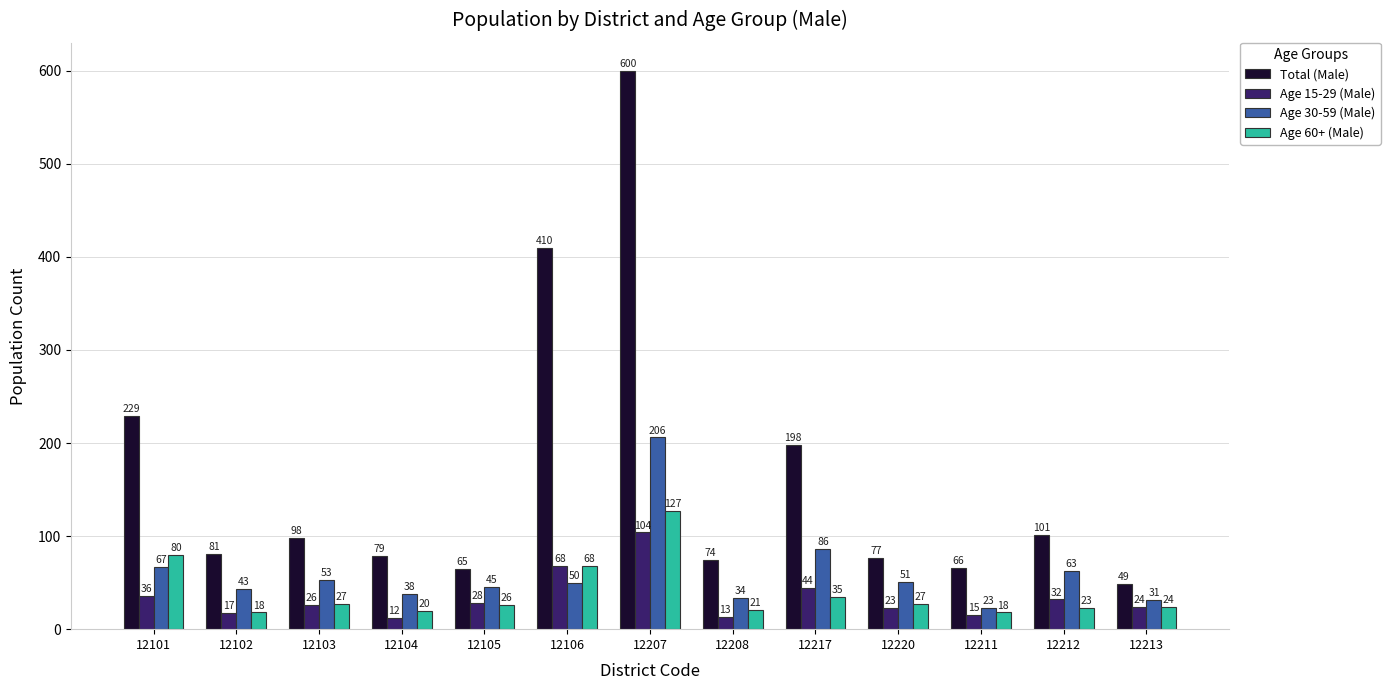

Reading left to right, transcribe all the data shown in this chart.

Total (Male): 229	81	98	79	65	410	600	74	198	77	66	101	49
Age 15-29 (Male): 36	17	26	12	28	68	104	13	44	23	15	32	24
Age 30-59 (Male): 67	43	53	38	45	50	206	34	86	51	23	63	31
Age 60+ (Male): 80	18	27	20	26	68	127	21	35	27	18	23	24